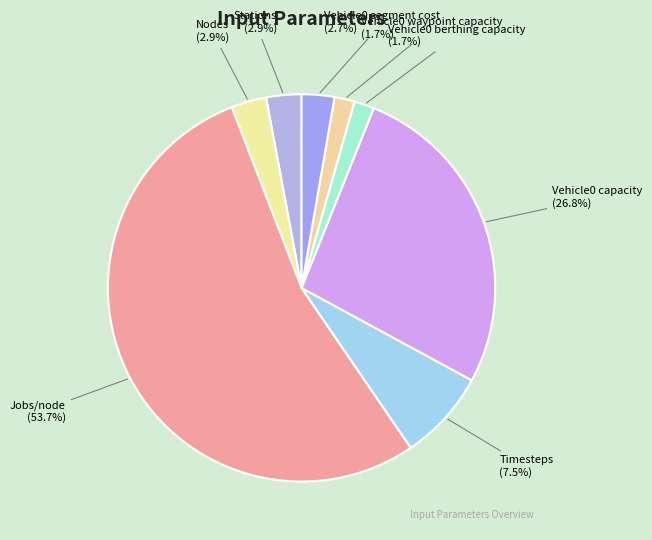

Which slice is the largest?

Jobs/node